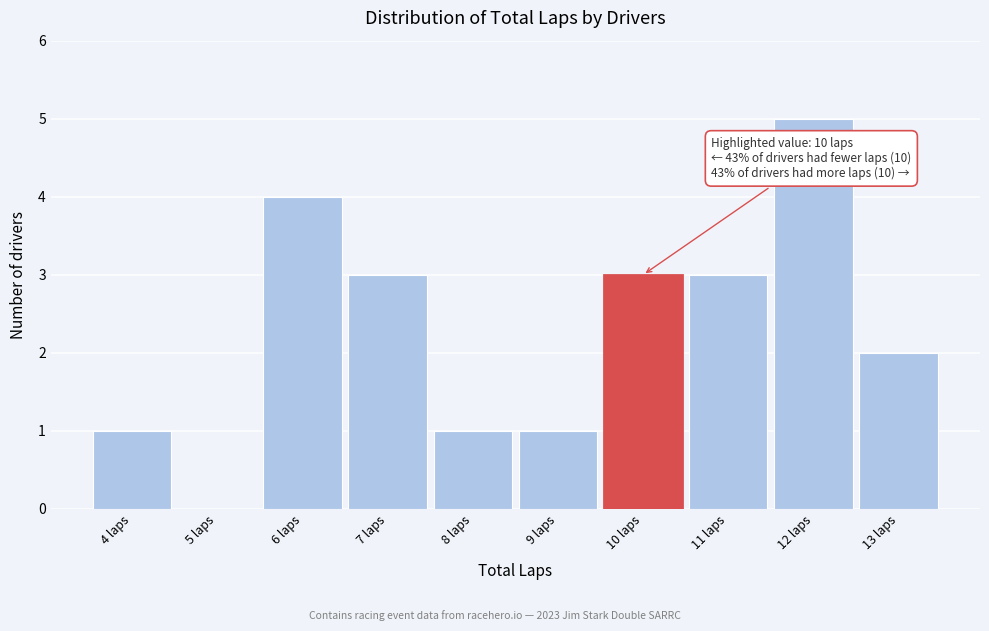

Which range on the x-axis has the tallest bar?

11.5 to 12.5